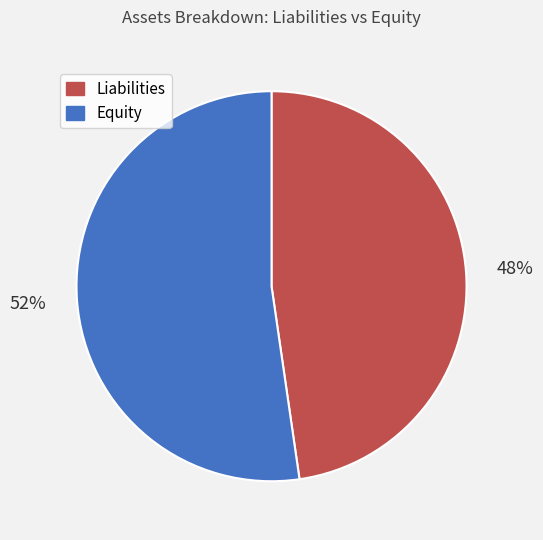

Is there a majority slice in this chart?

Yes